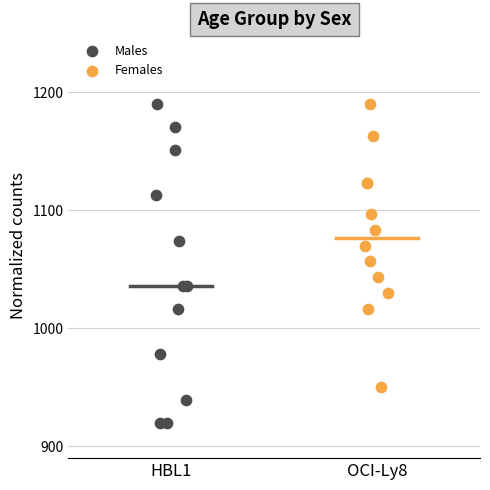

Which series has the widest spread of Y values?

Males